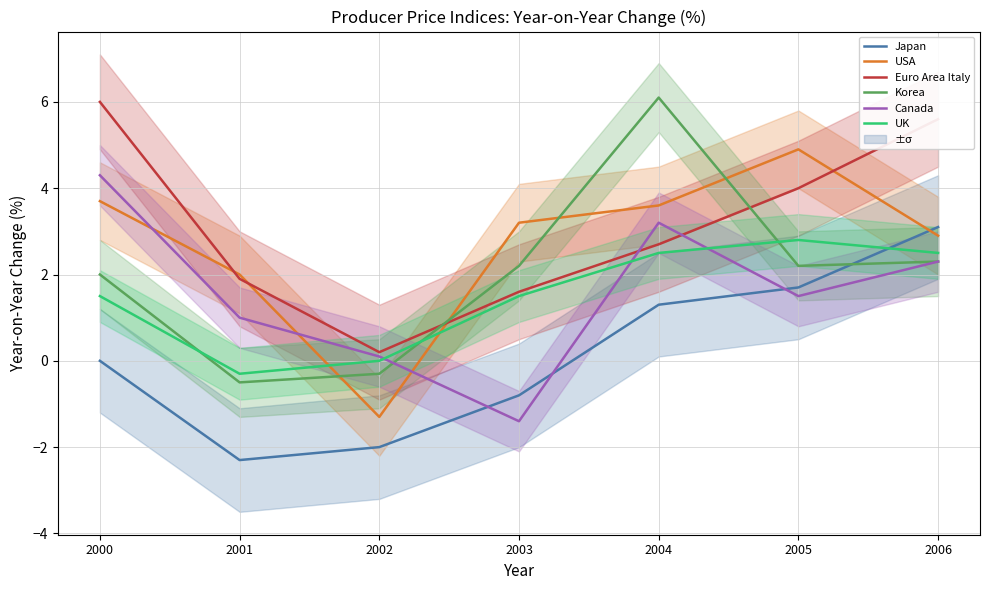

The value of Korea at 2003 is 2.2. True or false?

True